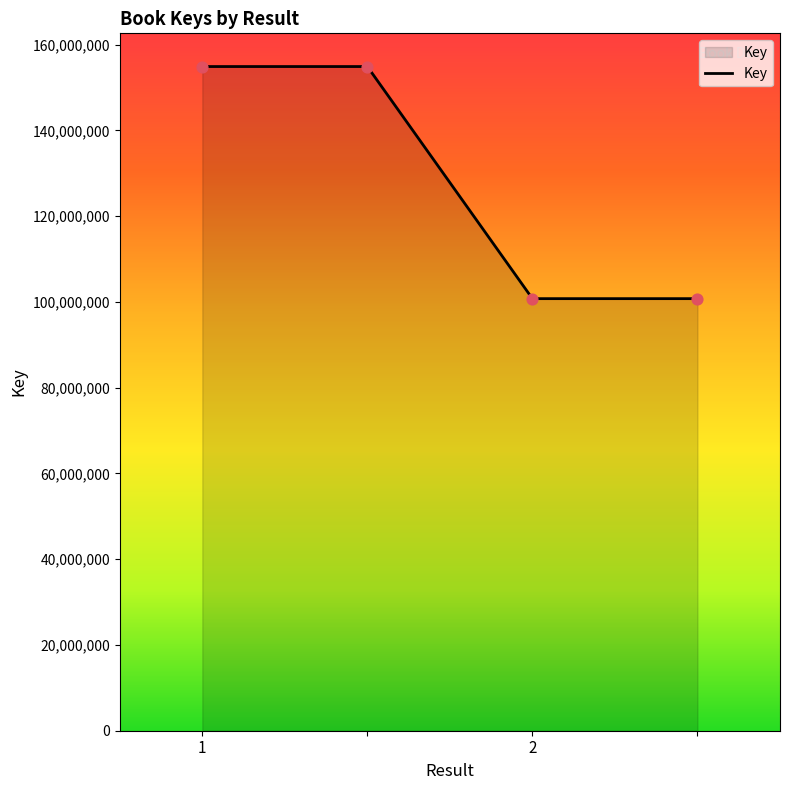

What is the smallest value displayed?

100770016